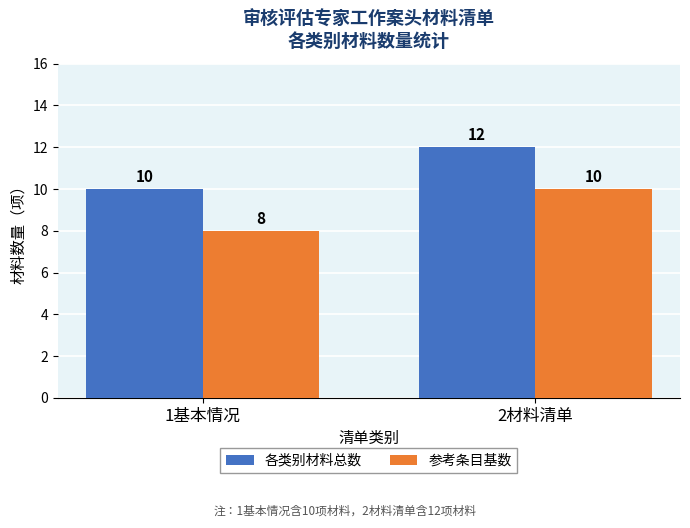

The 各类别材料总数 series shows 17 at 2材料清单. True or false?

False